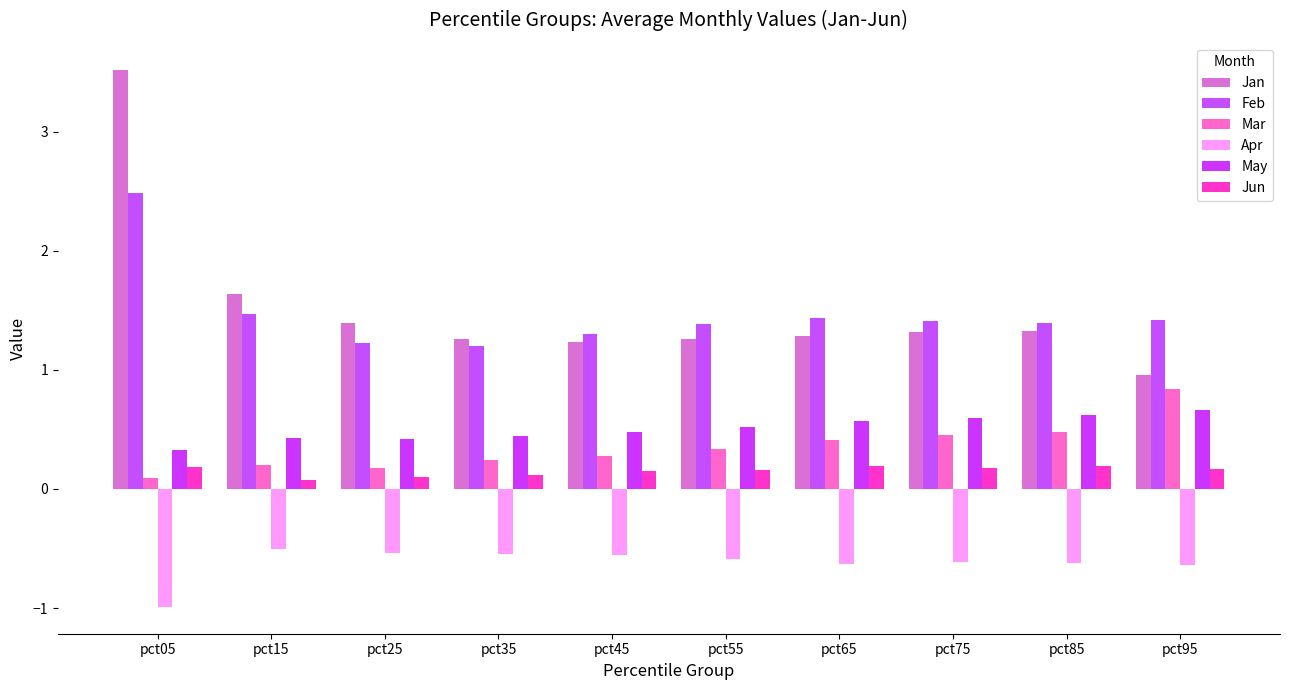

What is the difference between the highest and lowest values at pct05?

4.5